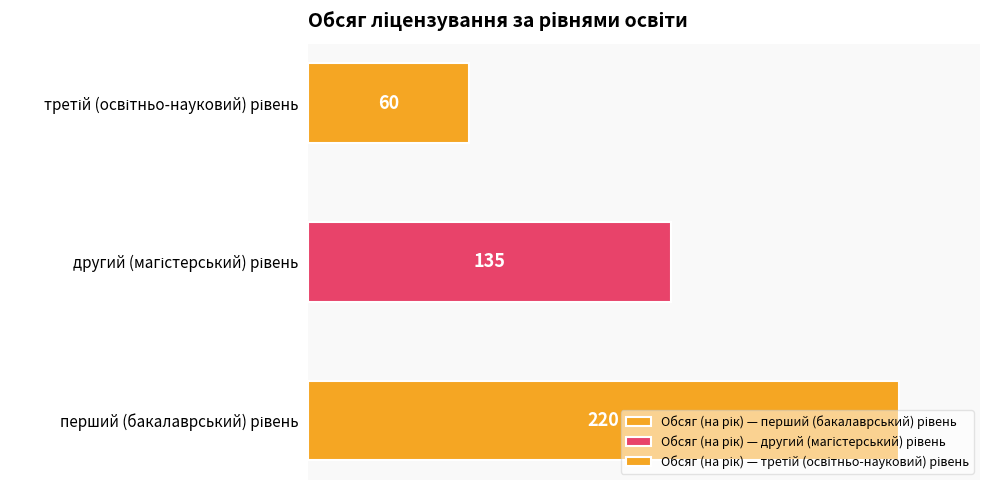

List the labels in order of value, smallest first.

третій (освітньо-науковий) рівень, другий (магістерський) рівень, перший (бакалаврський) рівень